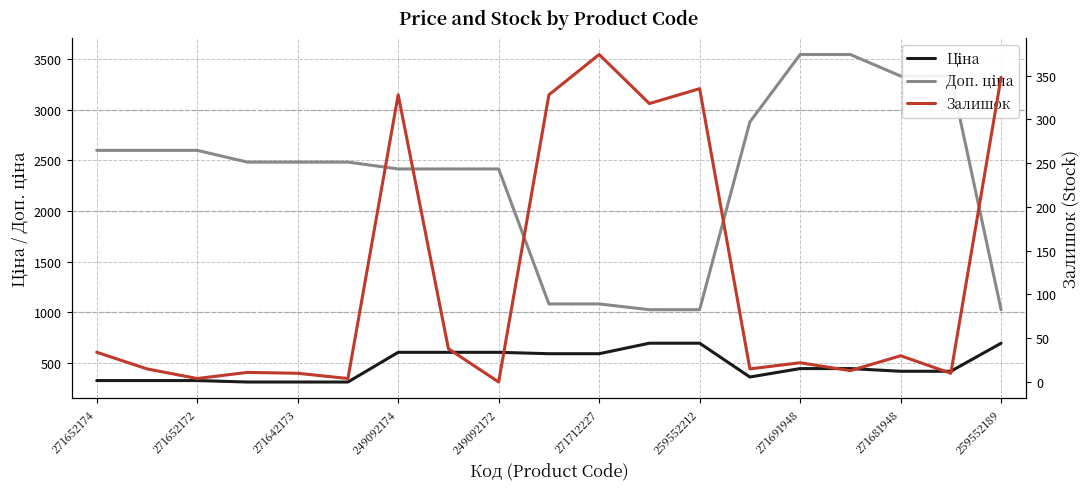

Which series has the largest total across all categories?

Доп. ціна